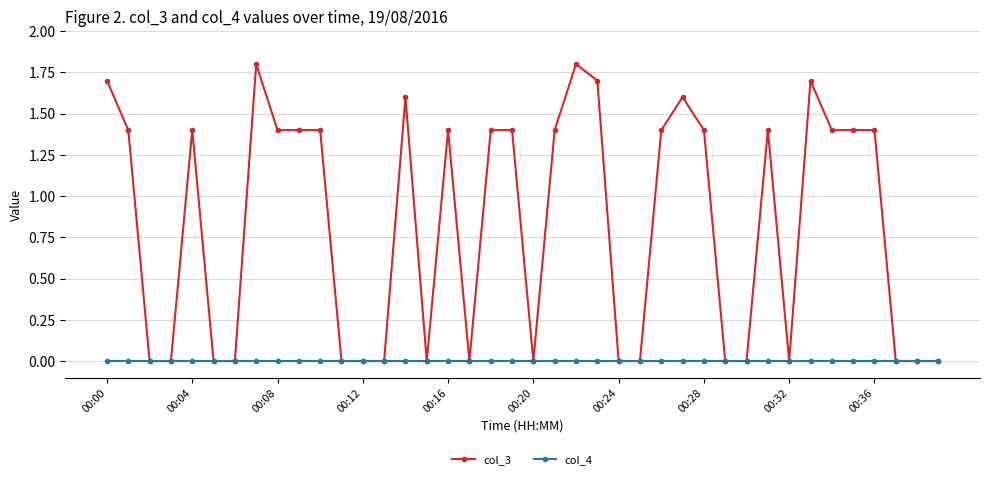

What is the difference between the maximum and minimum values in the col_3 series?

1.8